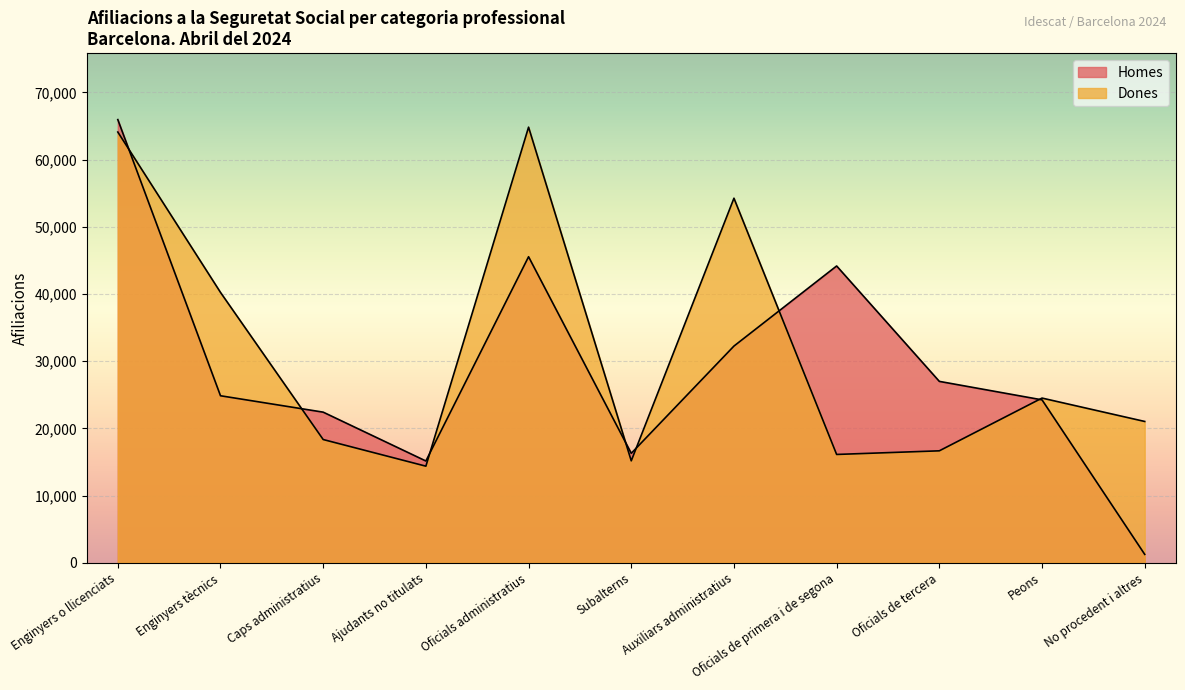

At which category does Homes reach its first local valley?

Ajudants no titulats